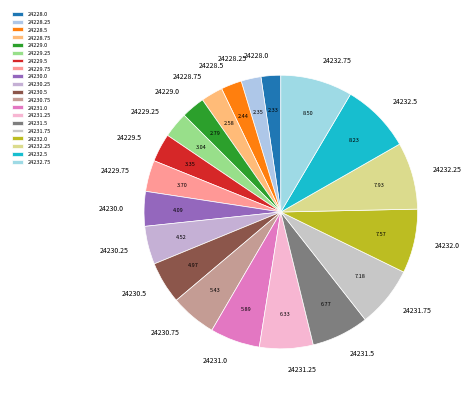

Which has a higher value, 24232.0 or 24230.25?

24232.0